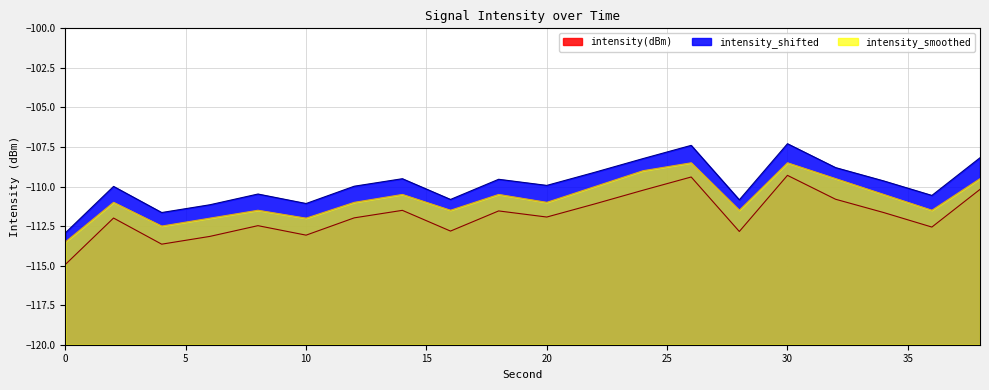

True or false: intensity(dBm) has more than 2 points higher than both neighbors.

True